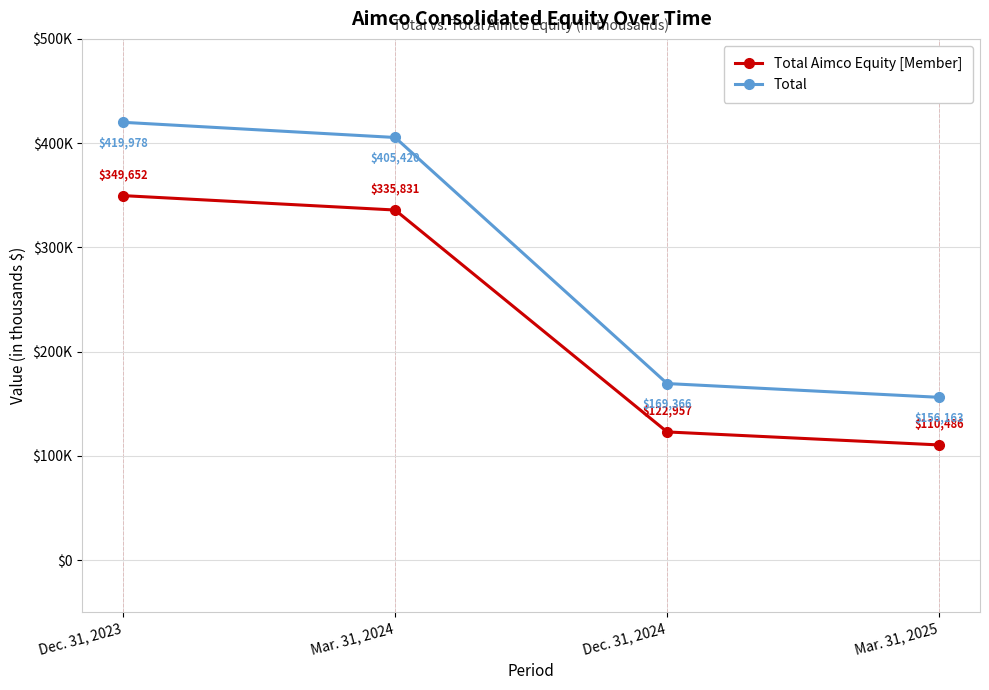

What is the difference between the maximum and minimum values in the Total series?

263815